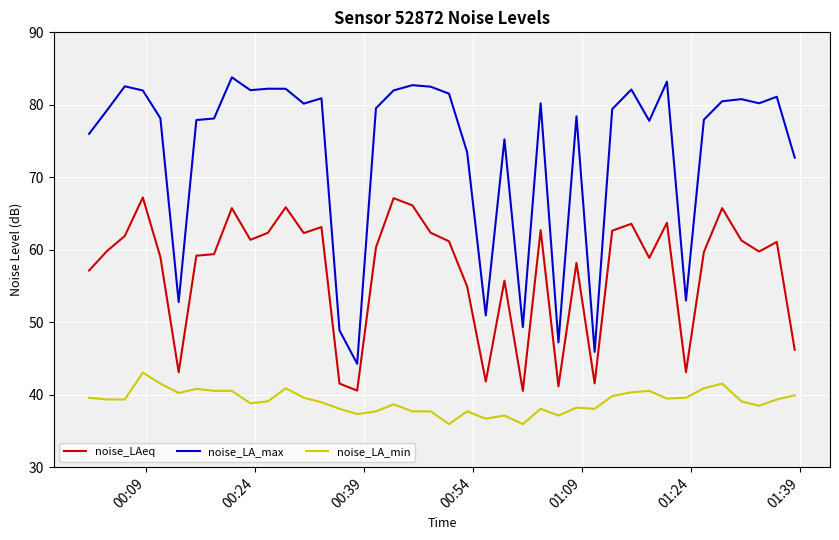

What is the maximum value for noise_LAeq?

67.2